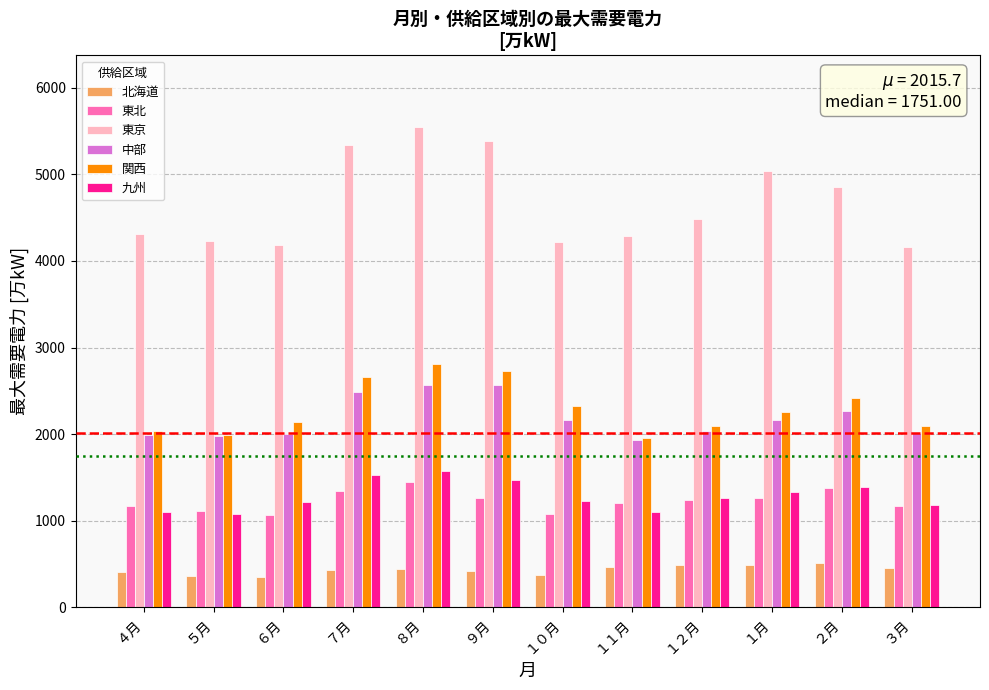

What is the maximum value for 東北?

1448.0